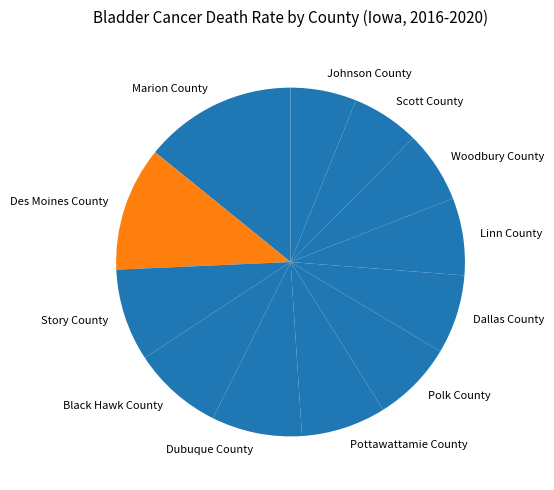

Which category has the biggest portion of the pie?

Marion County